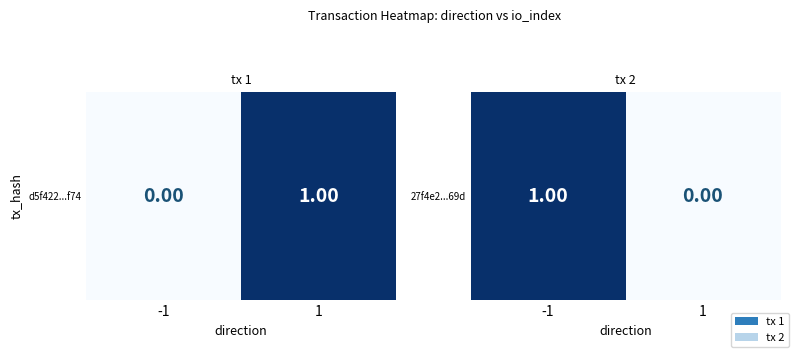

What is the change in value from -1 to 1?

-1